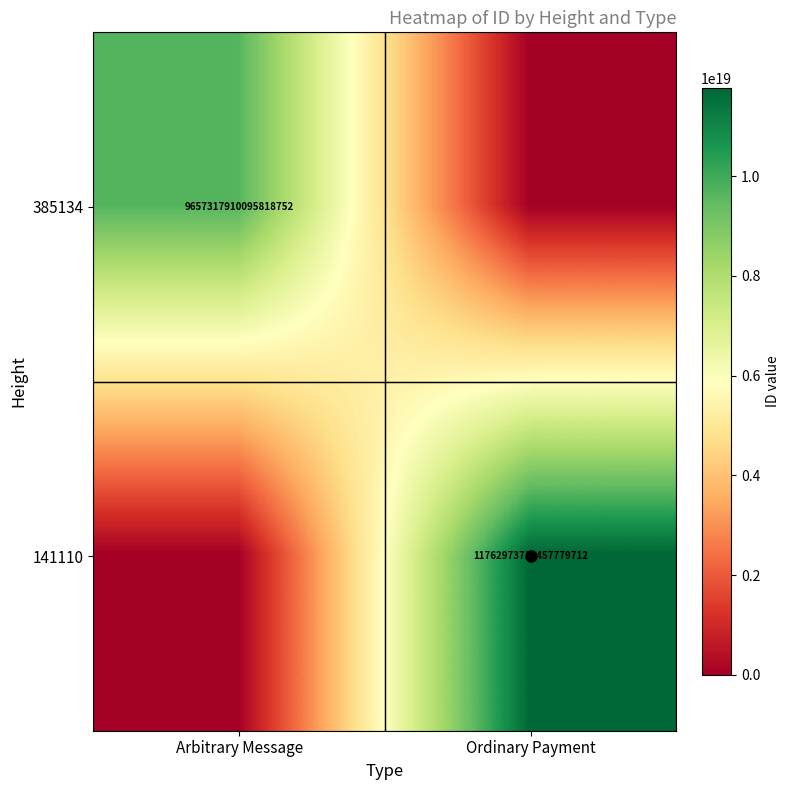

Is it true that 385134 equals 9657317910095818752 at Arbitrary Message?

True